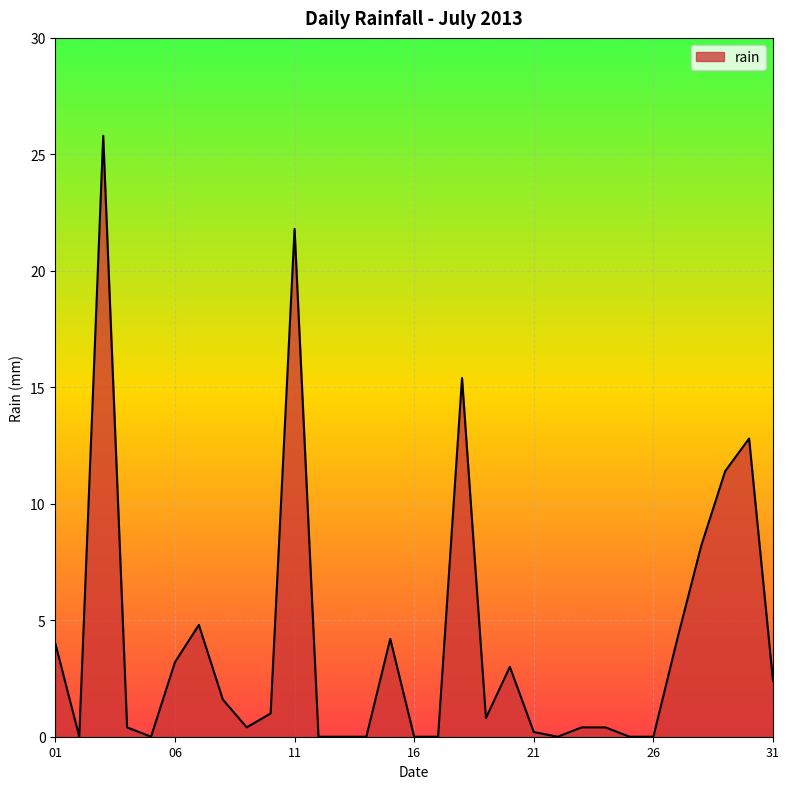

How many lines are shown in the chart?

1